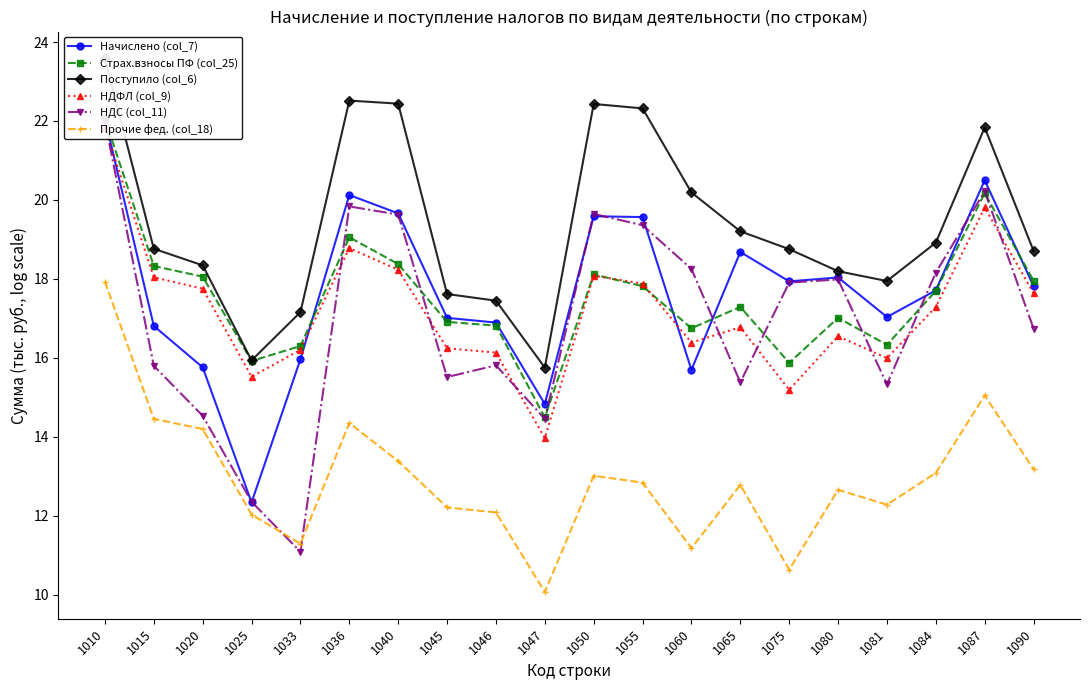

At which category is the sum across all series the highest?

1010